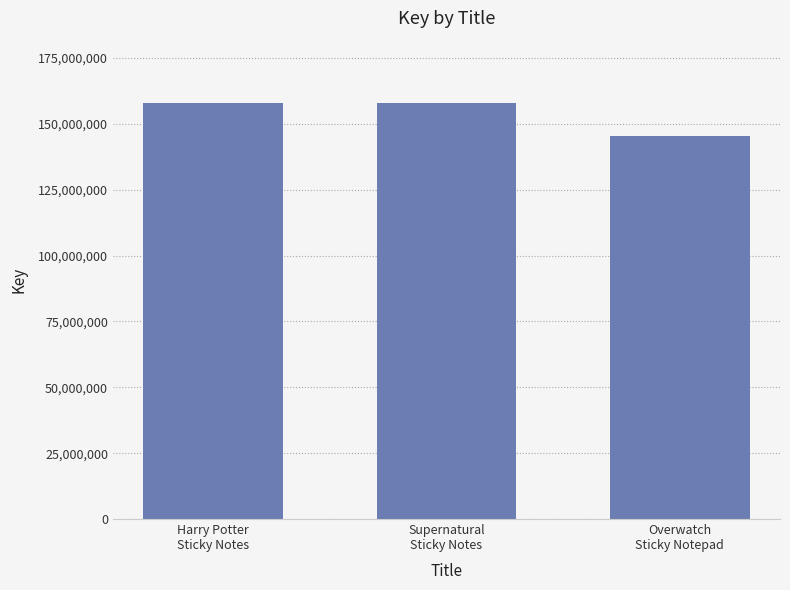

What is the sum of the values at Harry Potter
Sticky Notes and Overwatch
Sticky Notepad?

303393557